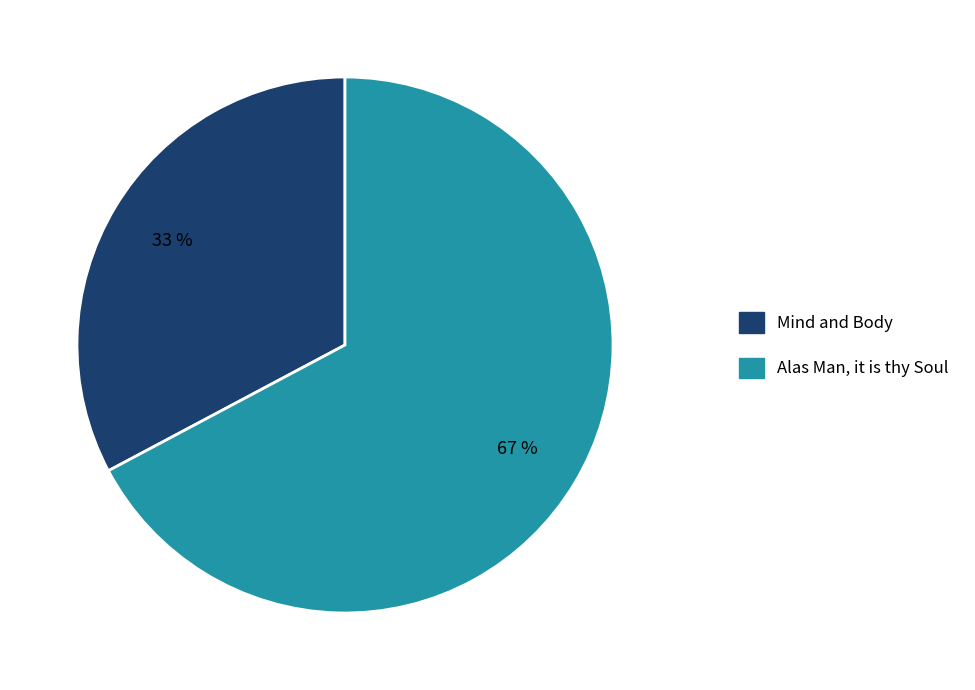

Which slice is the smallest?

Mind and Body